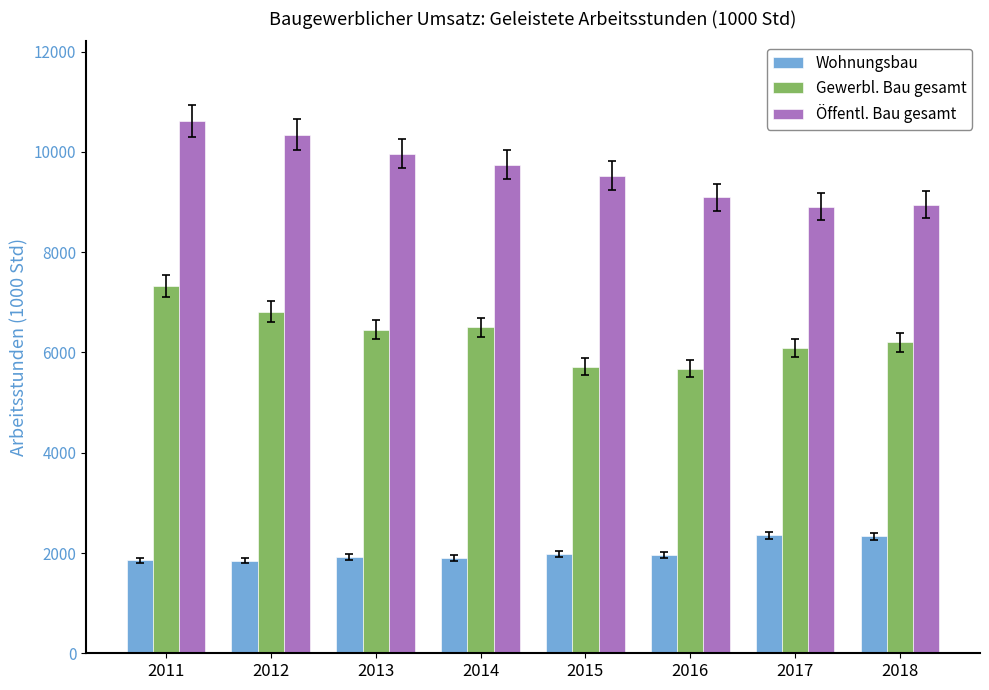

What is the sum of all Öffentl. Bau gesamt values?

77144.7